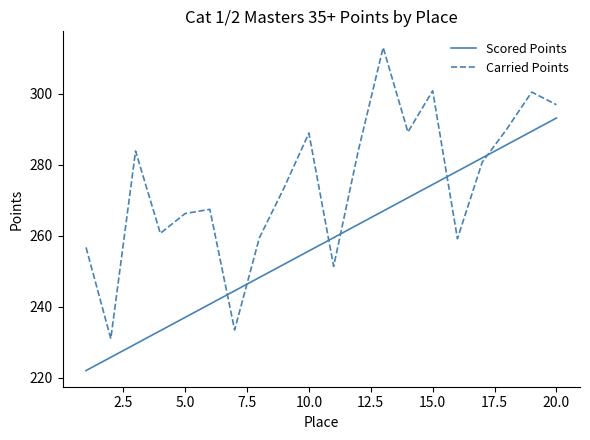

True or false: Scored Points has more than 0 points higher than both neighbors.

False